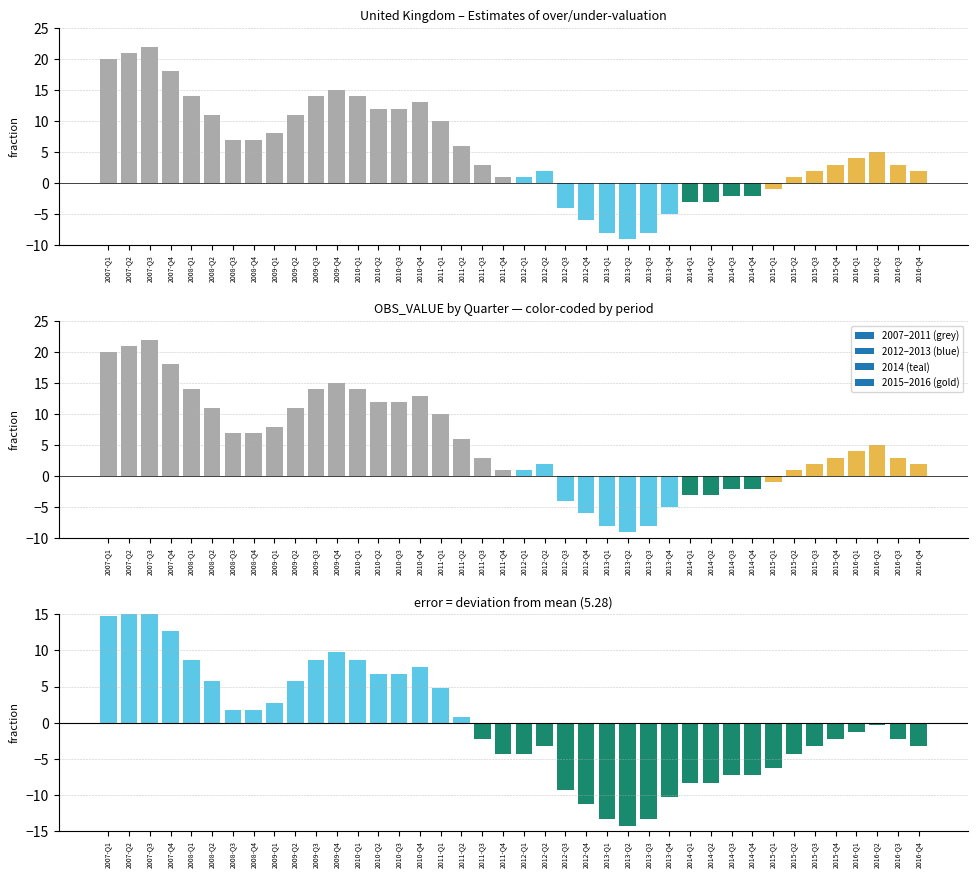

Count the number of categories in the chart.

40